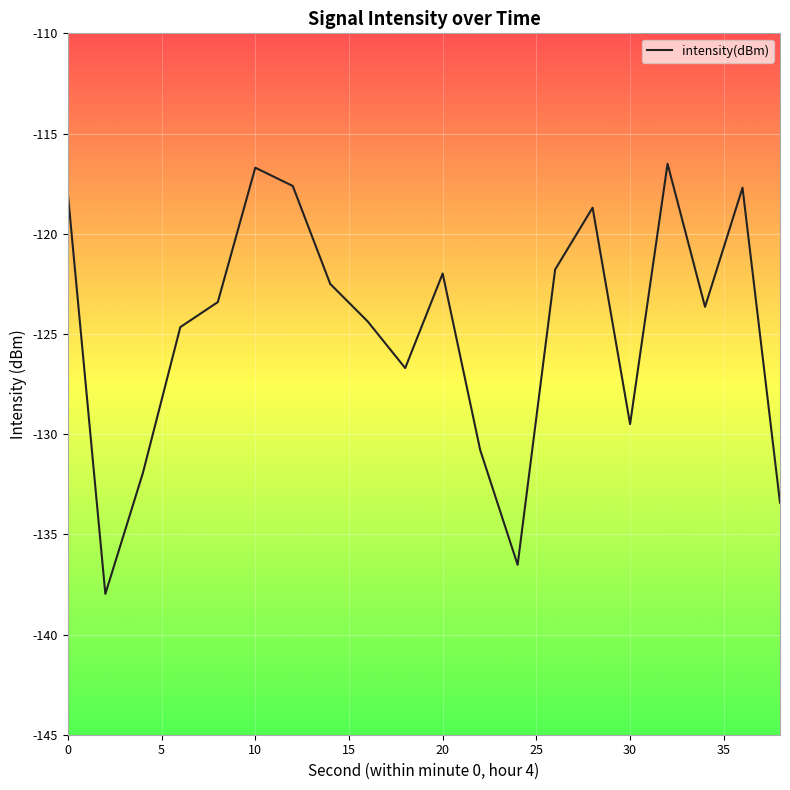

What is the greatest value displayed?

-116.5